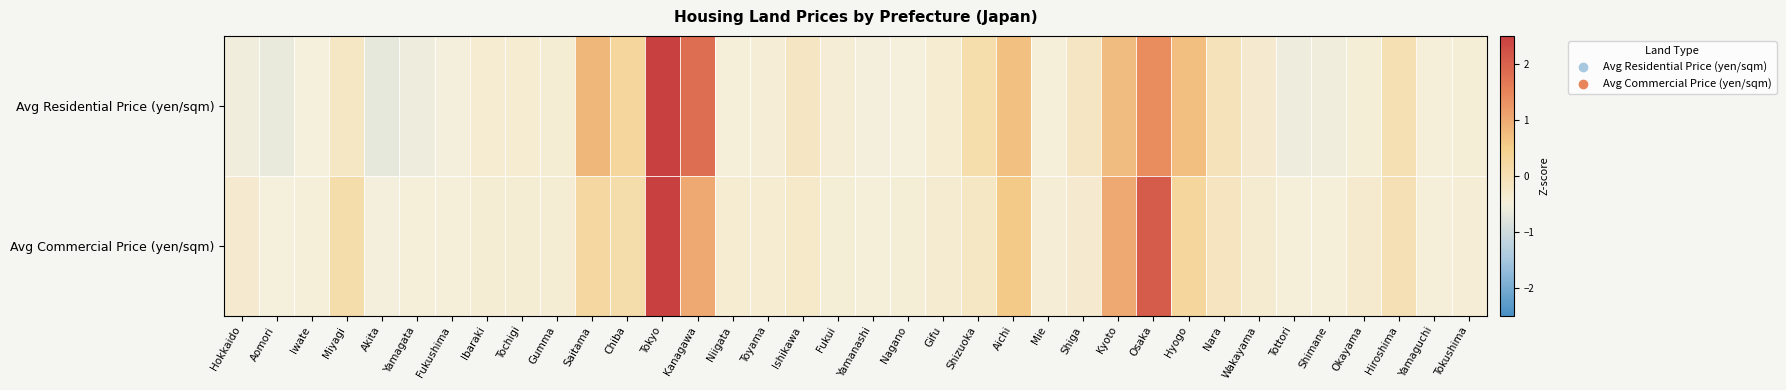

Reading left to right, transcribe all the data shown in this chart.

Avg Residential Price (yen/sqm): Hokkaido=-0.6	Aomori=-0.6	Iwate=-0.5	Miyagi=-0.2	Akita=-0.7	Yamagata=-0.6	Fukushima=-0.5	Ibaraki=-0.4	Tochigi=-0.4	Gumma=-0.4	Saitama=0.8	Chiba=0.3	Tokyo=4.8	Kanagawa=1.8	Niigata=-0.5	Toyama=-0.4	Ishikawa=-0.2	Fukui=-0.4	Yamanashi=-0.5	Nagano=-0.5	Gifu=-0.4	Shizuoka=0.1	Aichi=0.7	Mie=-0.5	Shiga=-0.2	Kyoto=0.8	Osaka=1.4	Hyogo=0.7	Nara=-0.1	Wakayama=-0.3	Tottori=-0.6	Shimane=-0.6	Okayama=-0.4	Hiroshima=-0.0	Yamaguchi=-0.5	Tokushima=-0.4
Avg Commercial Price (yen/sqm): Hokkaido=-0.3	Aomori=-0.5	Iwate=-0.5	Miyagi=0.1	Akita=-0.5	Yamagata=-0.5	Fukushima=-0.5	Ibaraki=-0.4	Tochigi=-0.4	Gumma=-0.4	Saitama=0.2	Chiba=0.1	Tokyo=5.0	Kanagawa=1.0	Niigata=-0.4	Toyama=-0.4	Ishikawa=-0.3	Fukui=-0.4	Yamanashi=-0.5	Nagano=-0.4	Gifu=-0.4	Shizuoka=-0.2	Aichi=0.6	Mie=-0.4	Shiga=-0.3	Kyoto=1.0	Osaka=2.1	Hyogo=0.3	Nara=-0.1	Wakayama=-0.4	Tottori=-0.5	Shimane=-0.5	Okayama=-0.3	Hiroshima=-0.0	Yamaguchi=-0.5	Tokushima=-0.4